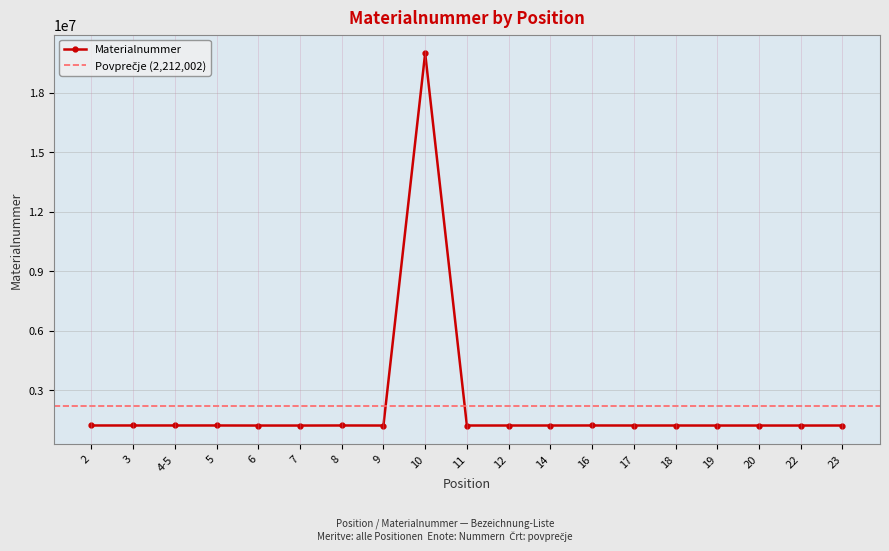

Between 12 and 8, which is larger?

8